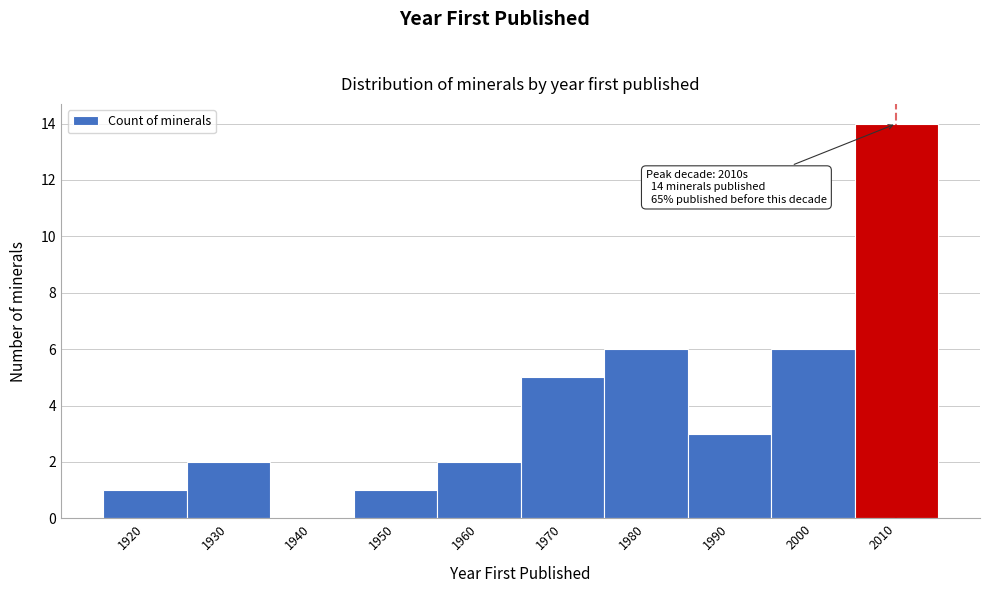

Reading left to right, what are all the values shown in this chart?

1920=1	1930=2	1940=0	1950=1	1960=2	1970=5	1980=6	1990=3	2000=6	2010=14